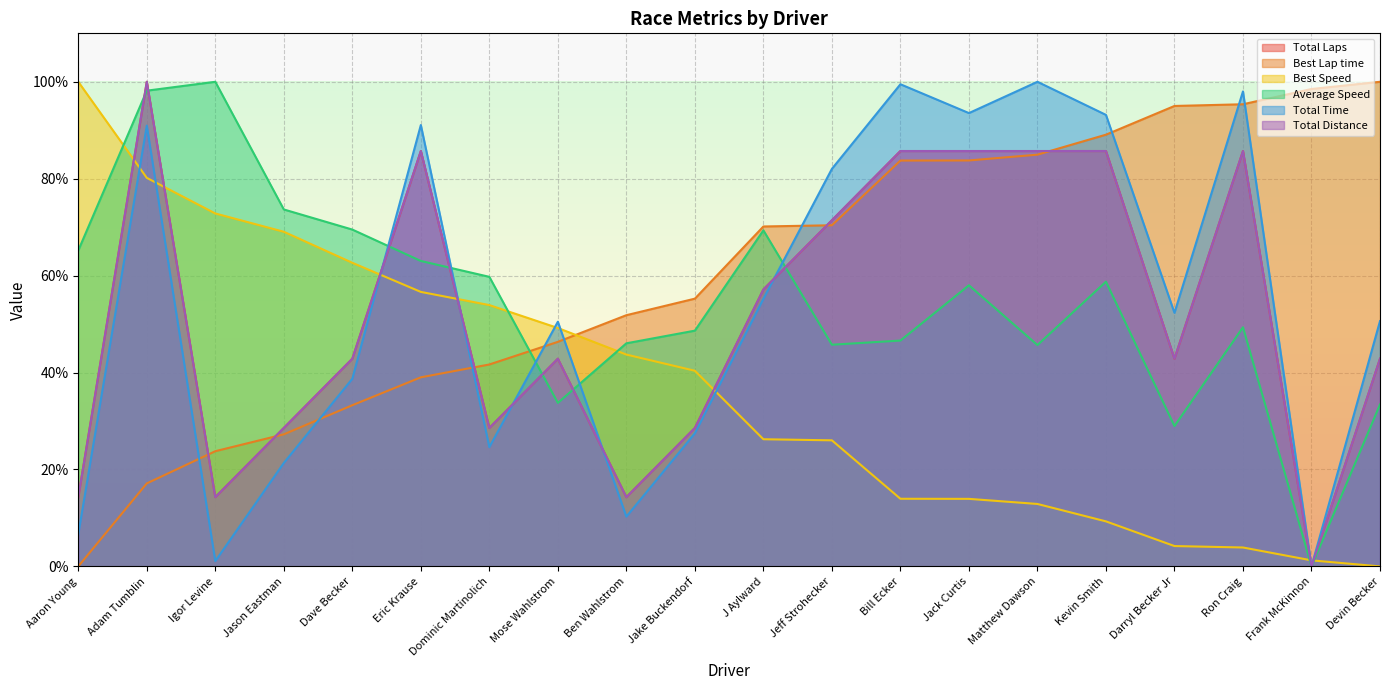

At which label does Total Time first exceed 52?

Adam Tumblin